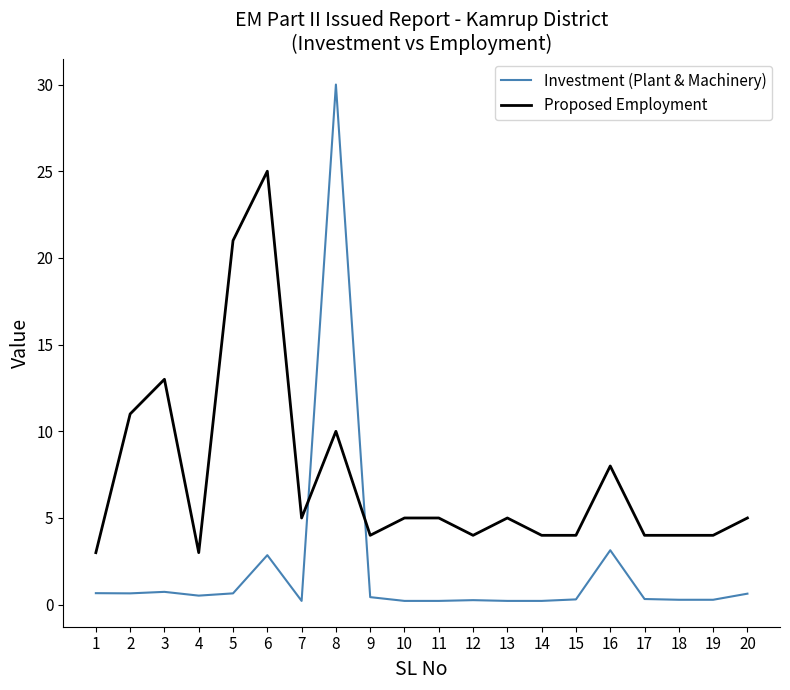

Which series ends up on top after the final intersection of Proposed Employment and Investment (Plant & Machinery)?

Proposed Employment